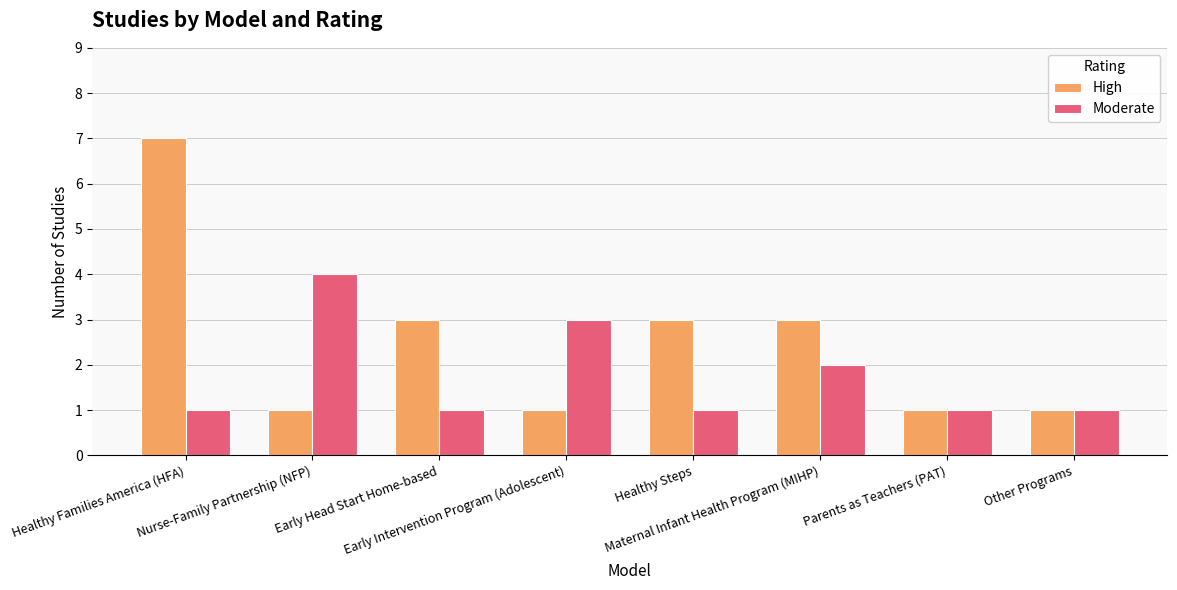

What is the total value across all series at Other Programs?

2